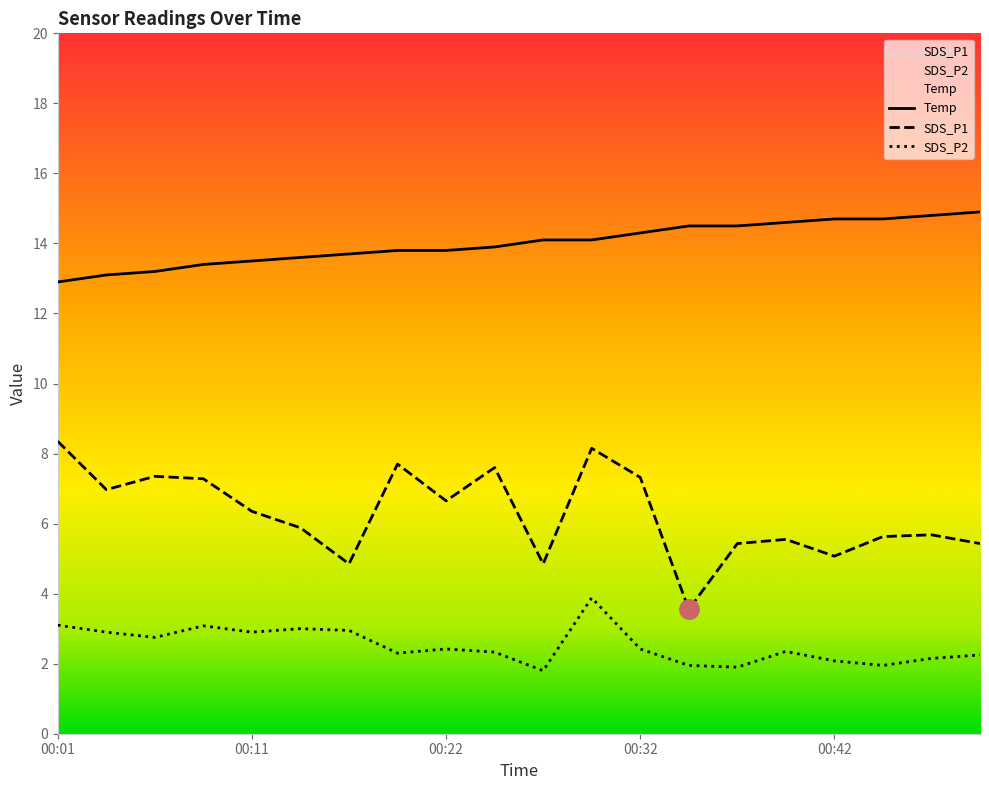

Which series has the largest total across all categories?

Temp